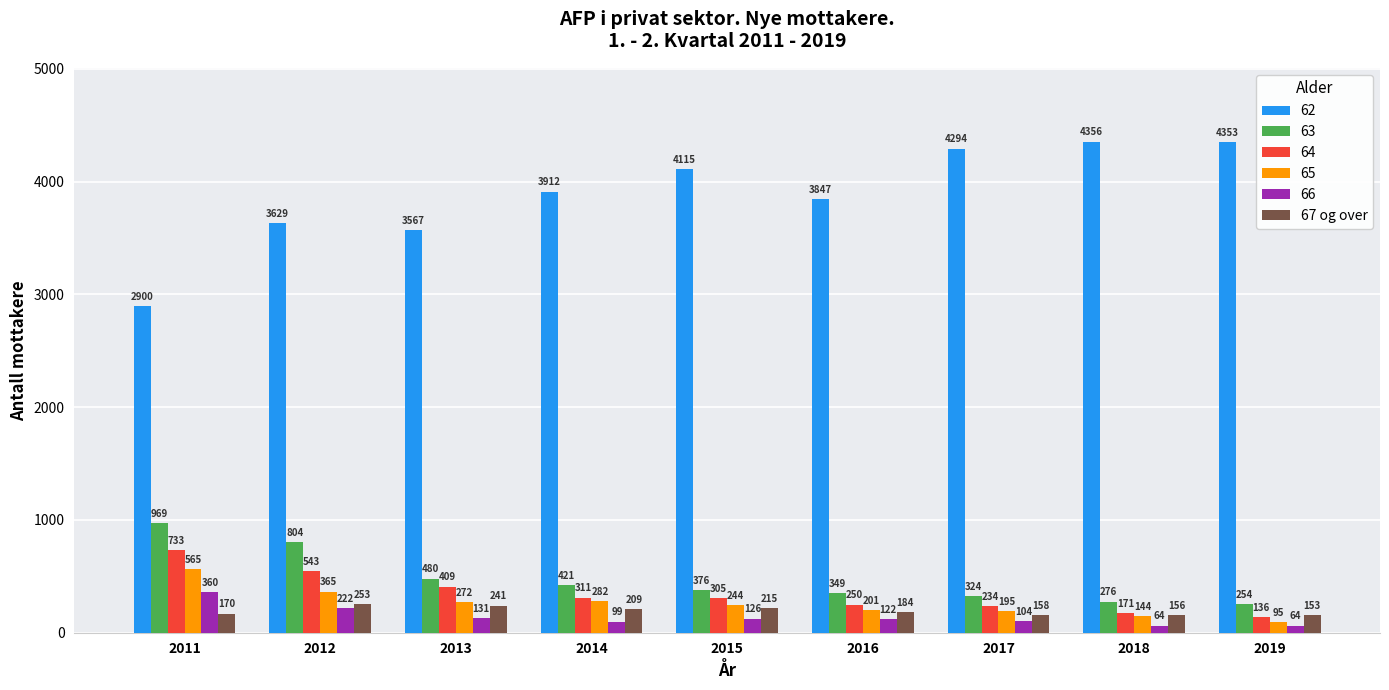

The 66 series shows 131 at 2013. True or false?

True